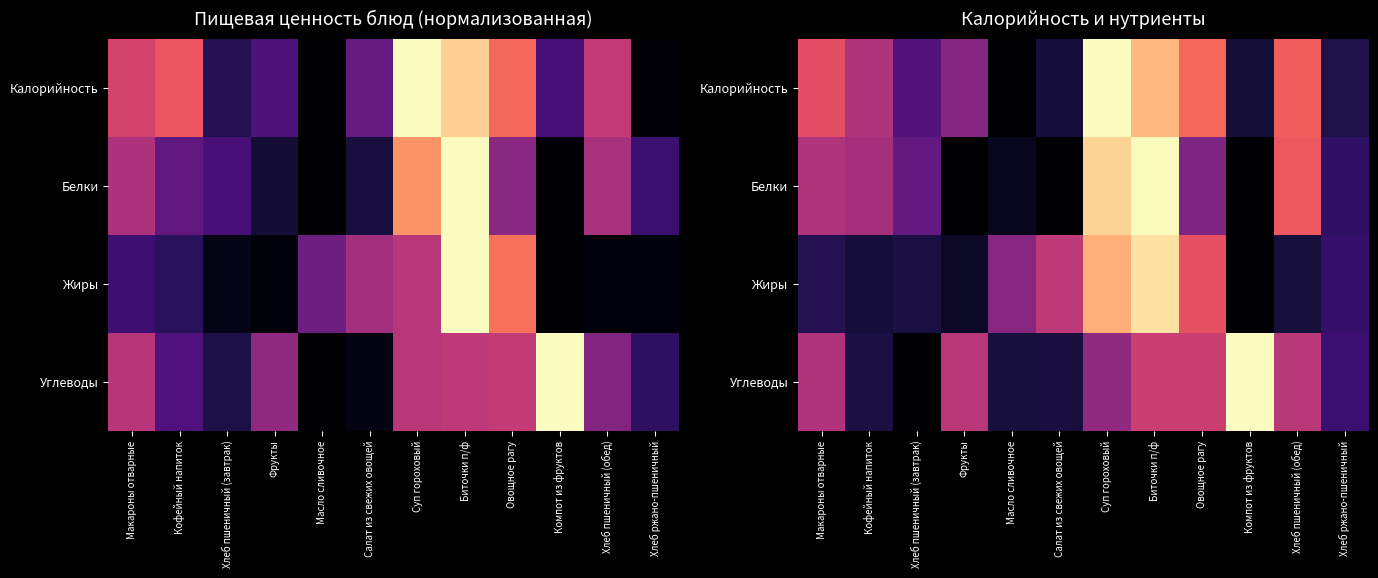

The Жиры series shows 1.1 at Овощное рагу. True or false?

False